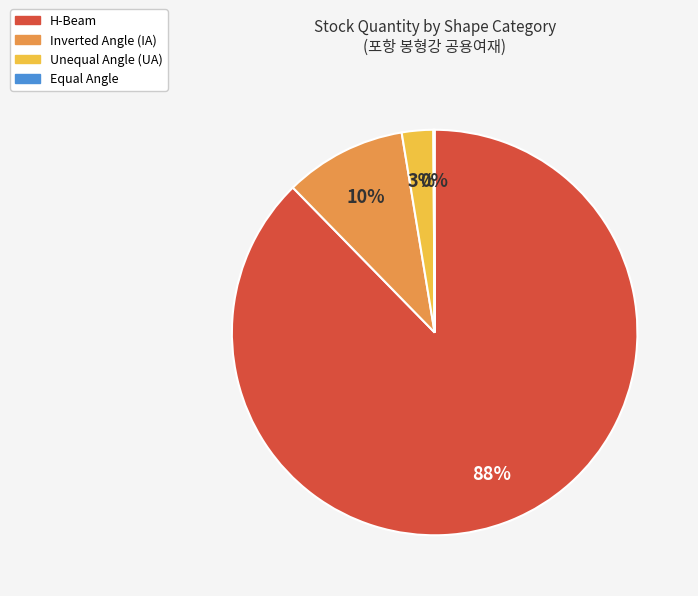

Is there any slice that represents more than half of the pie?

Yes